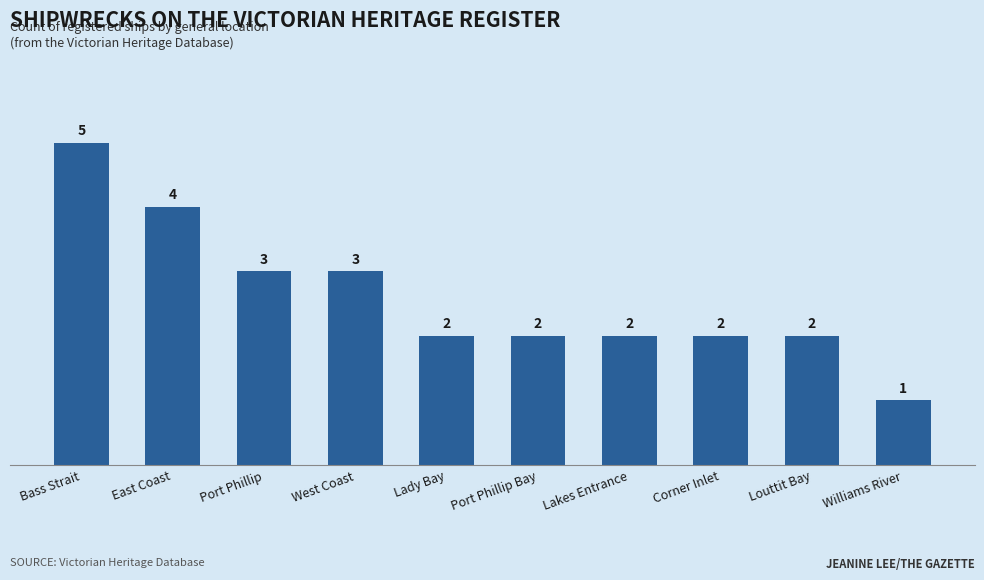

What is the label of the 9th bar from the right?

East Coast